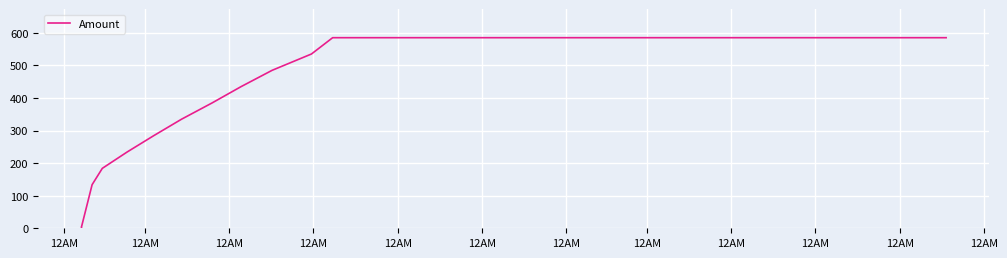

How many values are below 334?

7